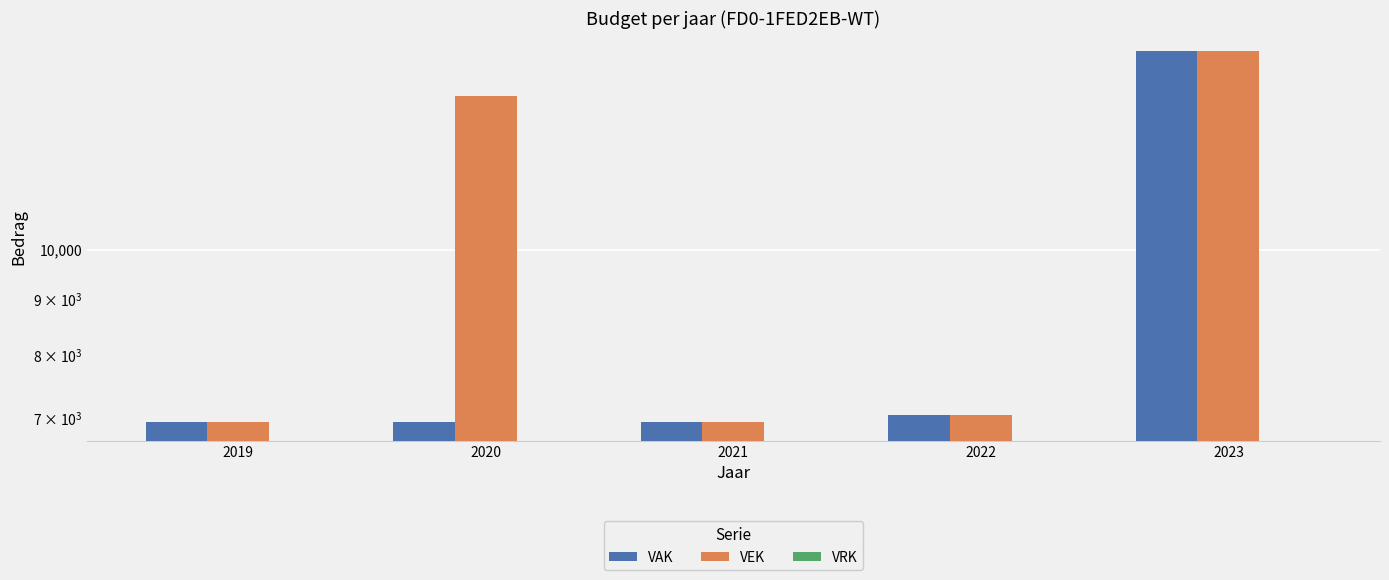

Which series has the widest spread of values?

VAK